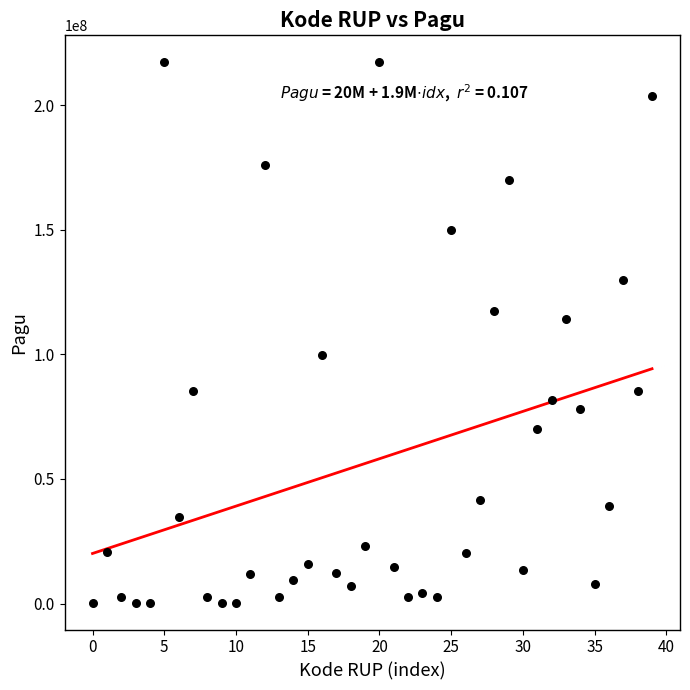

What Y value in the scatter plot is closest to 108830000?

114296000